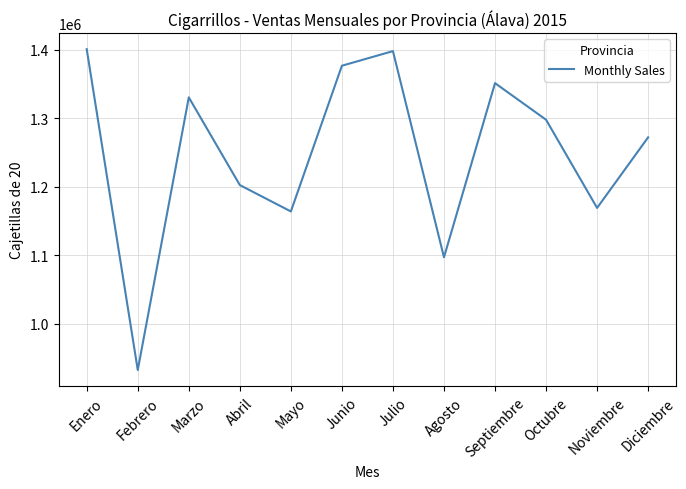

What value does the data have at Agosto, to the nearest 100?

1096800